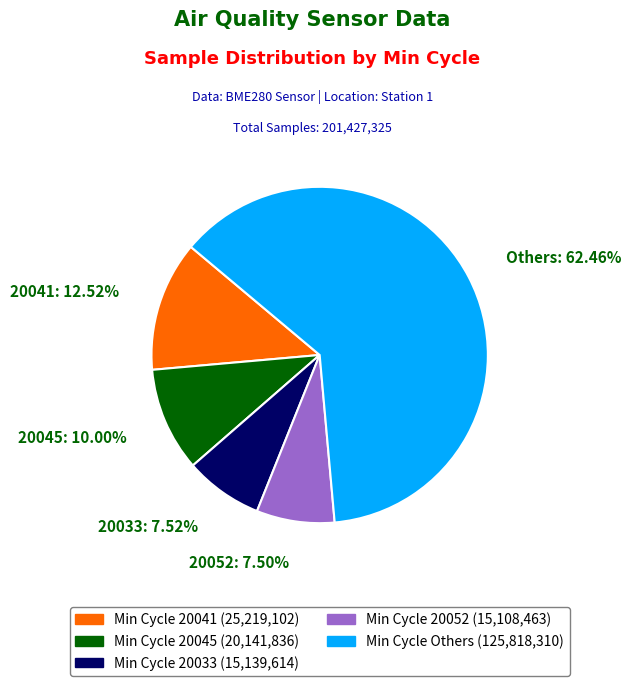

Is there any slice that represents more than half of the pie?

Yes